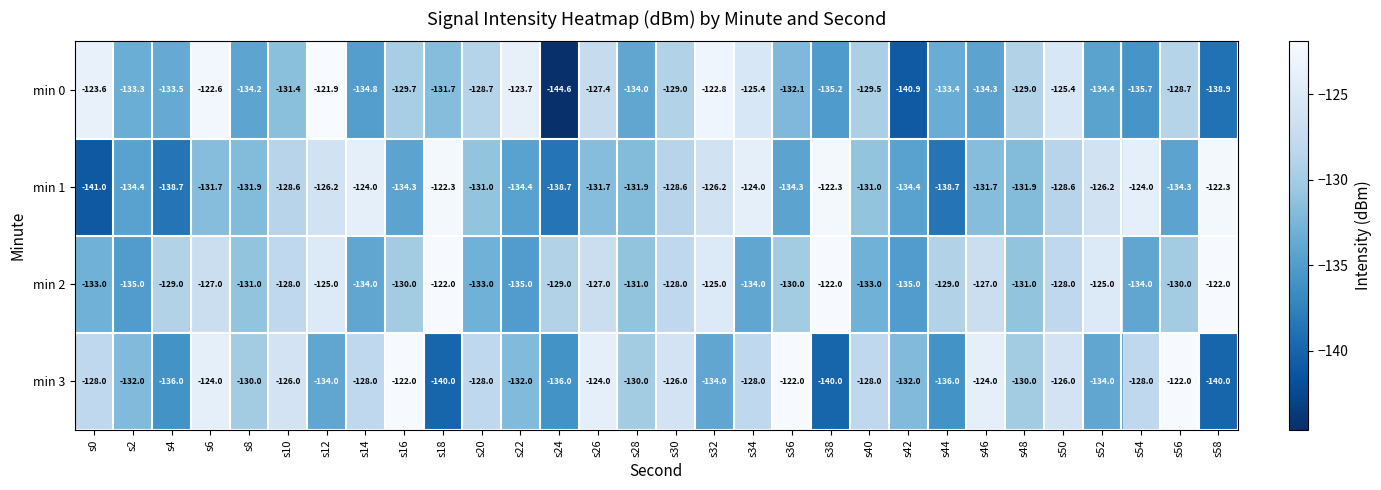

Which series changed the most between s32 and s56?

min 3